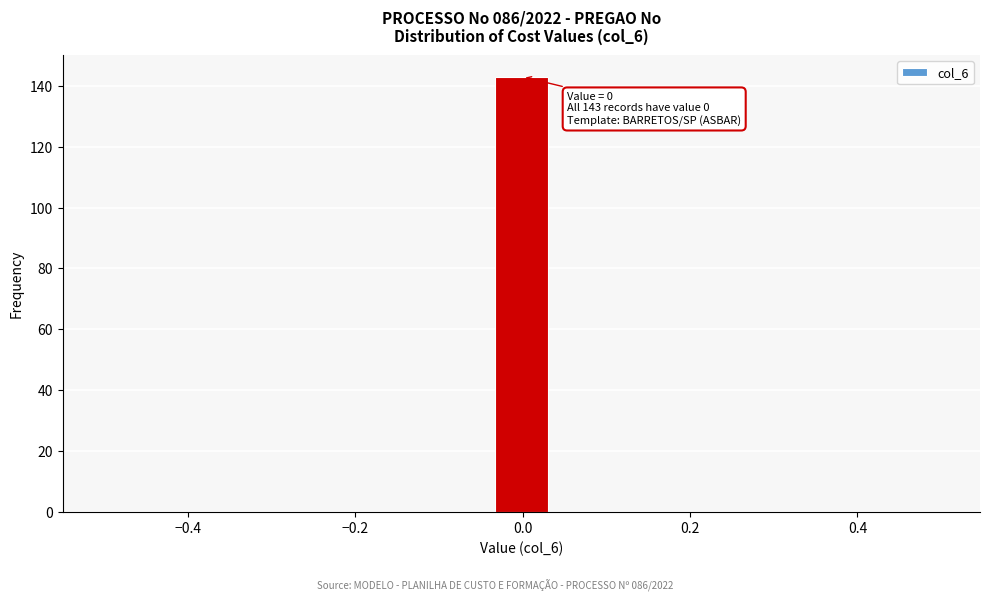

Around what value on the x-axis is the tallest bar? Give the approximate position of its centre, as read against the axis.

0.00